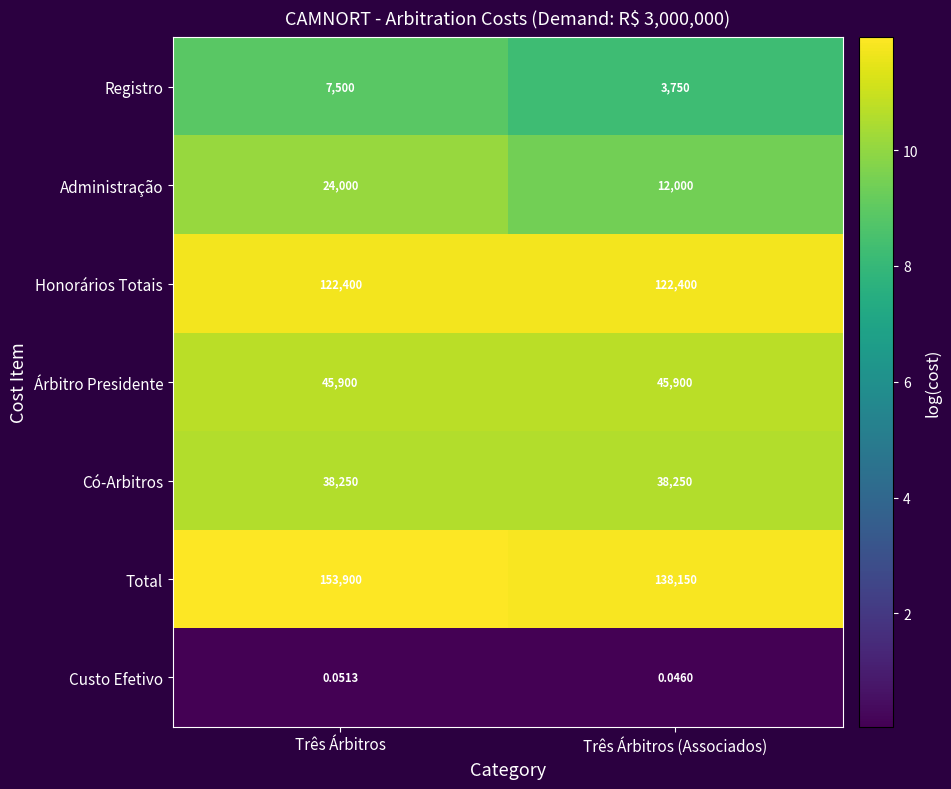

Which category has the lowest value in the Total series?

Três Árbitros (Associados)